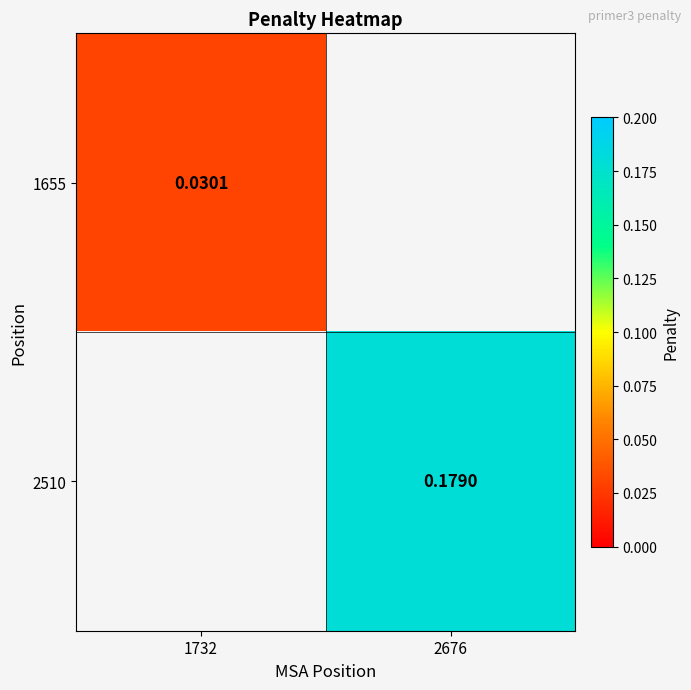

Is the value of 2510 at 2676 greater than the value of 1655 at 1732?

Yes